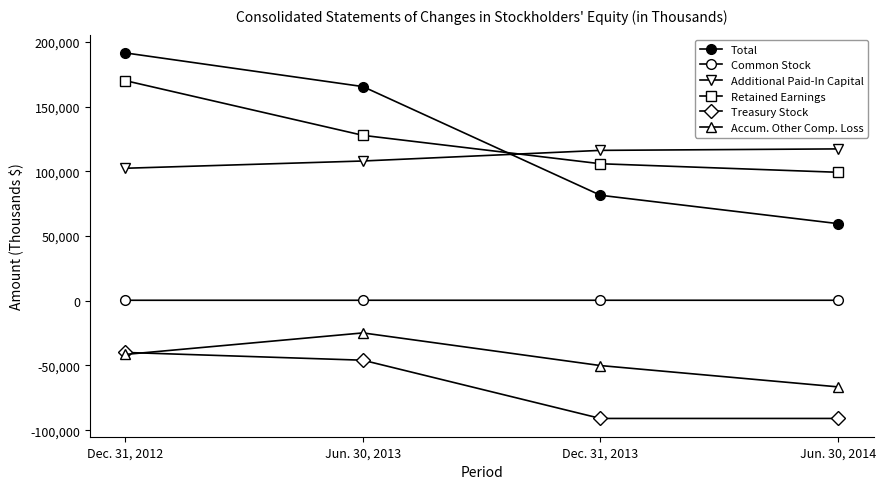

How many data points does each series have?

4